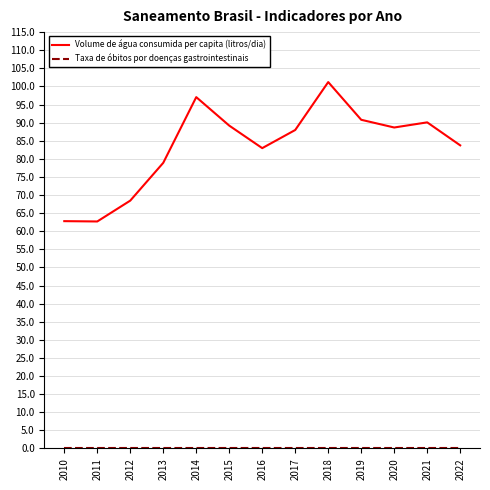

Where does the Volume de água consumida per capita (litros/dia) series first go above 87?

2014